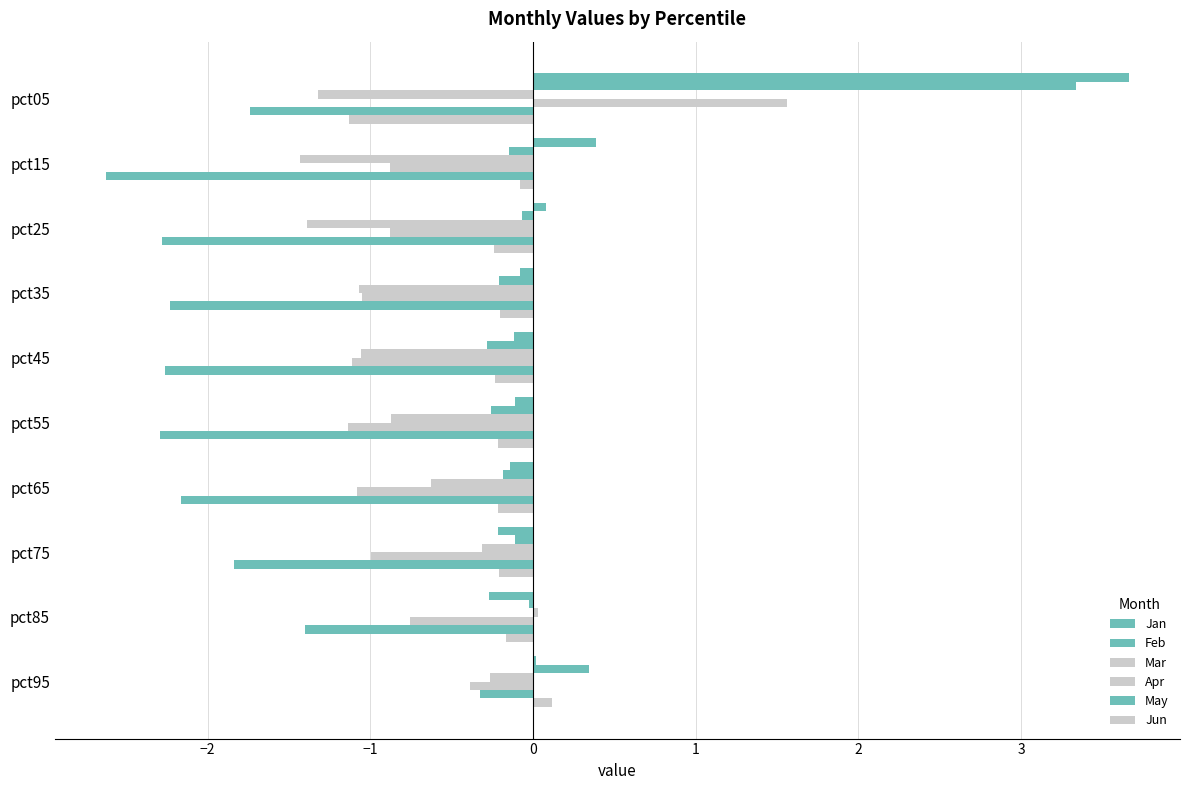

How many data points does each series have?

10